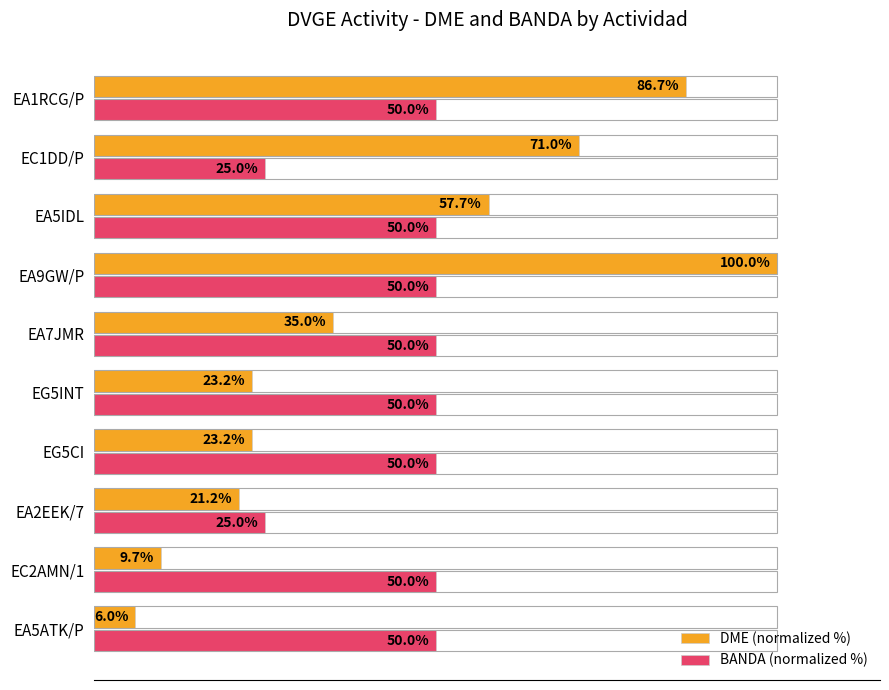

Which series has the largest total across all categories?

BANDA (normalized %)